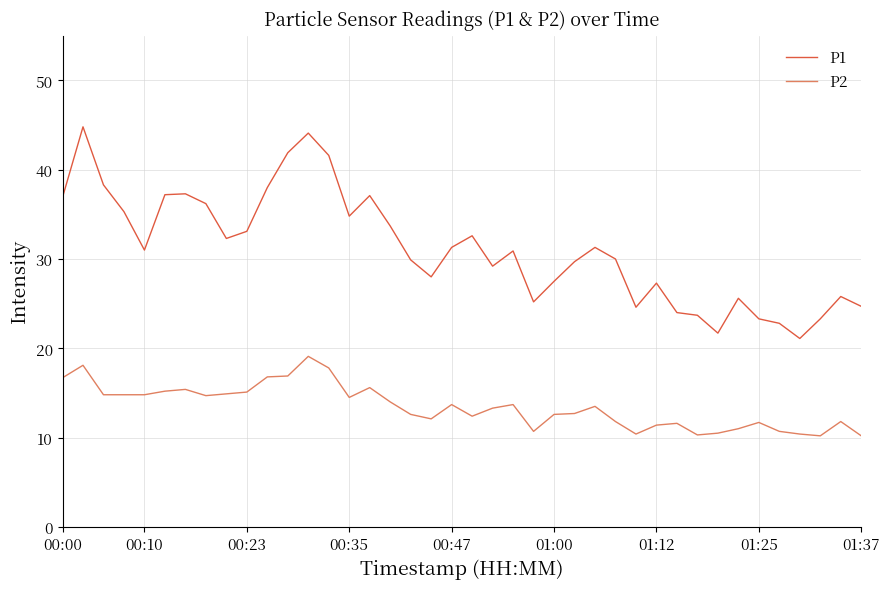

Which series has the largest total across all categories?

P1